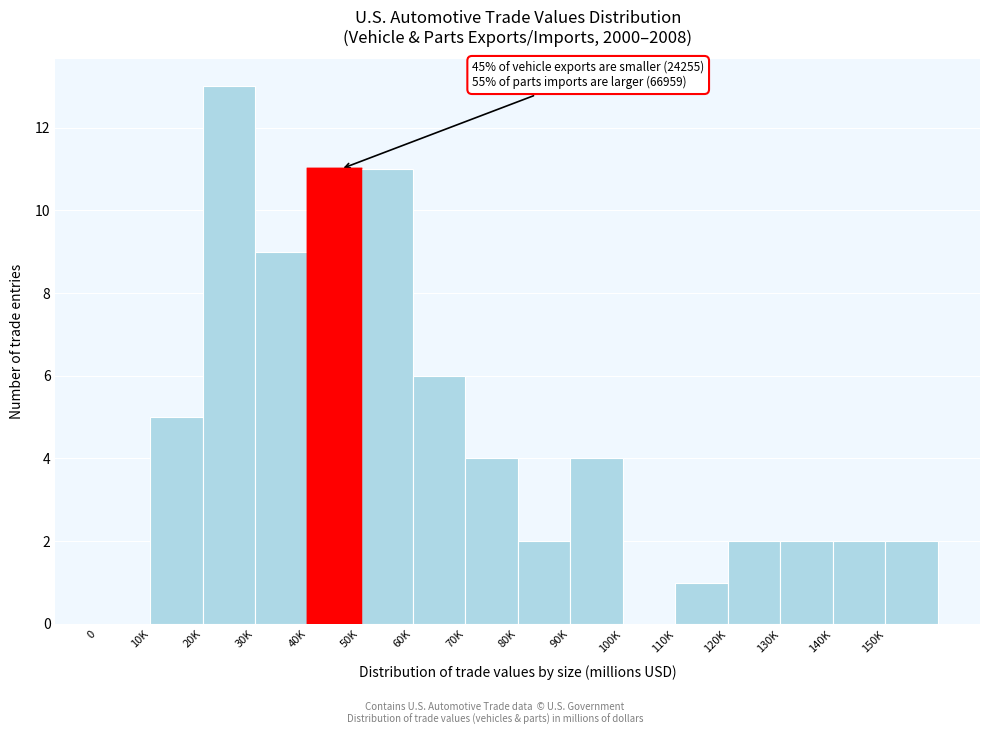

Reading left to right, what are all the values shown in this chart?

0=0	10K=5	20K=13	30K=9	40K=11	50K=11	60K=6	70K=4	80K=2	90K=4	100K=0	110K=1	120K=2	130K=2	140K=2	150K=2